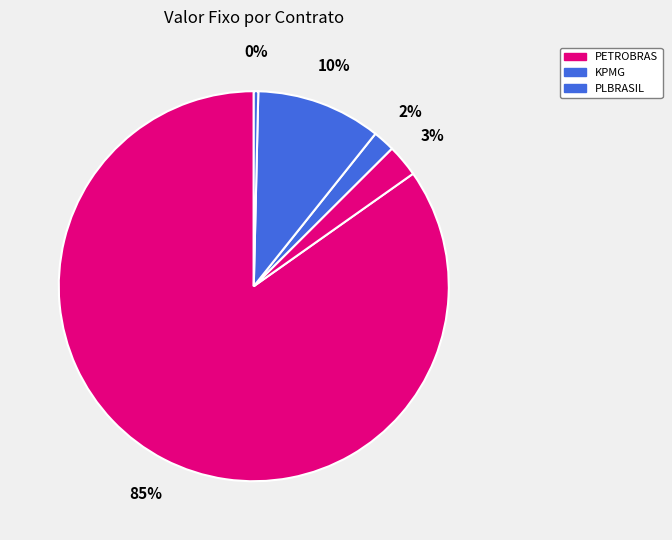

What is the largest slice in the pie chart?

PETROBRAS
(4600664916)